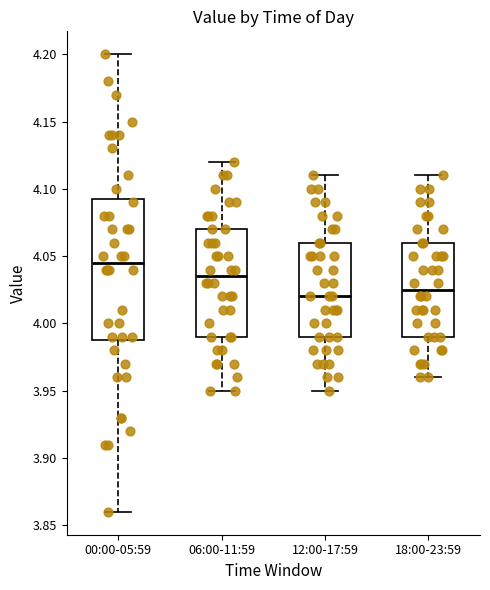

Reading left to right, read every box against the y-axis: the position of its median line, the range the box covers, and the ends of its whiskers. The values are not printed on the chart, so give them approximately, as read against the axis.

00:00-05:59: median 4.045, box 3.990 to 4.095, whiskers 3.860 to 4.200
06:00-11:59: median 4.035, box 3.990 to 4.070, whiskers 3.950 to 4.120
12:00-17:59: median 4.020, box 3.990 to 4.060, whiskers 3.950 to 4.110
18:00-23:59: median 4.025, box 3.990 to 4.060, whiskers 3.960 to 4.110